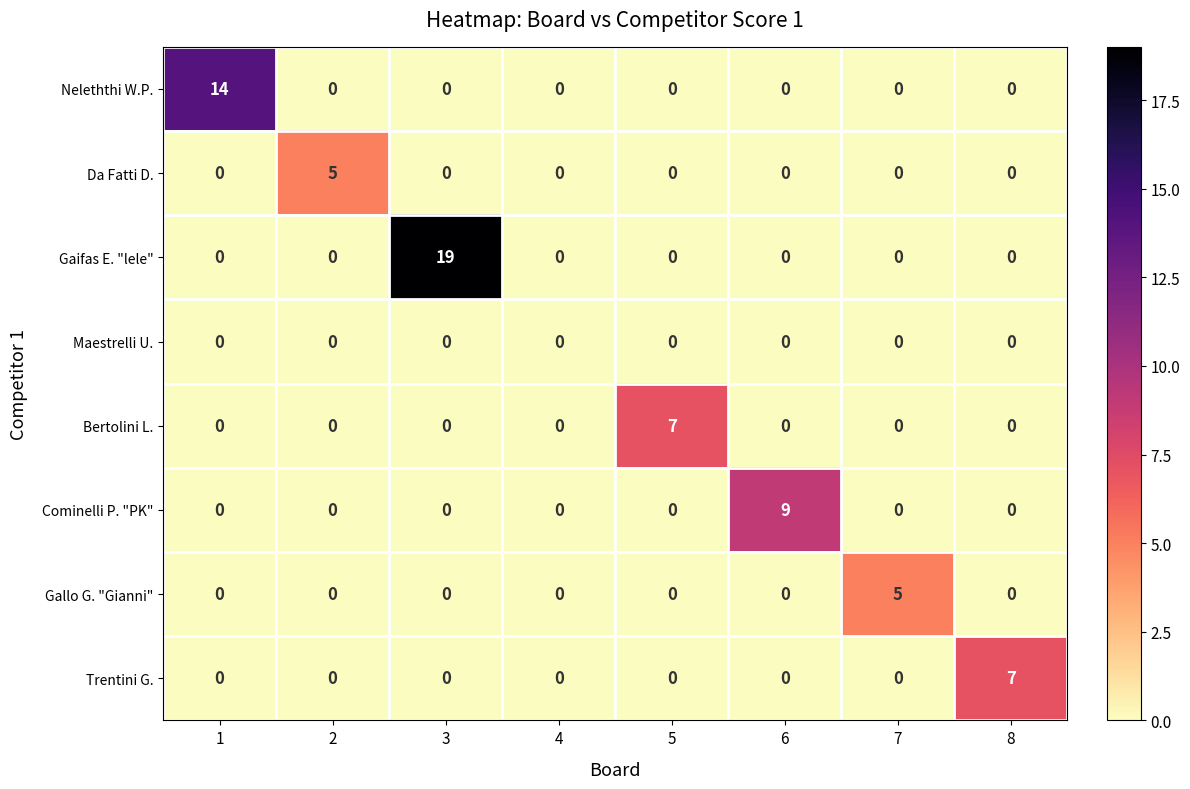

Which category has the highest value in the Trentini G. series?

8